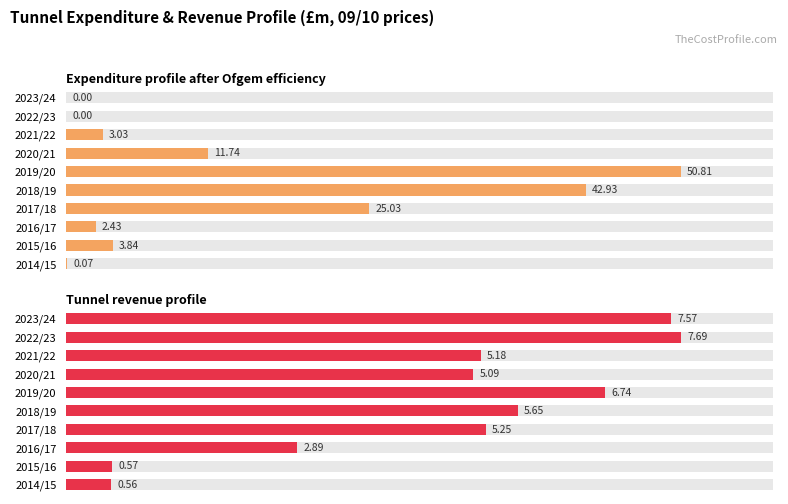

Between 2020/21 and 2022/23, which is larger?

2020/21